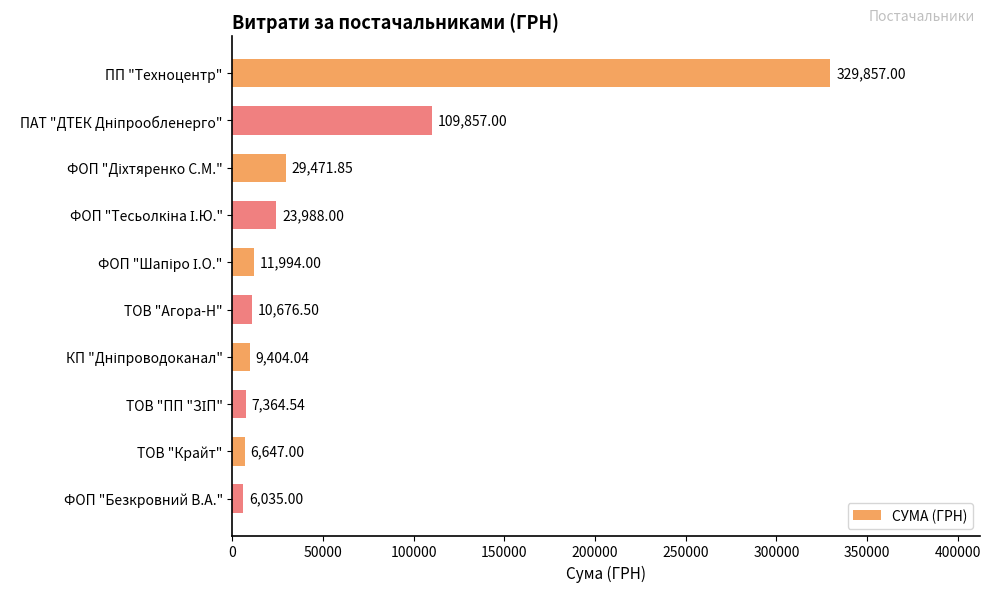

What is the difference between the maximum and second lowest values?

323210.0